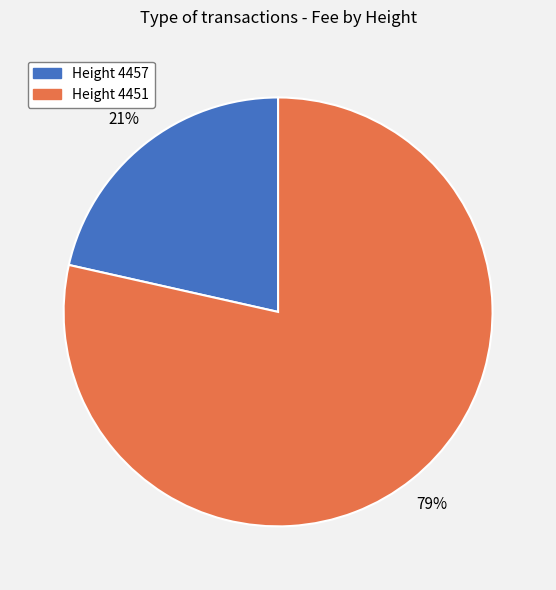

Count the number of slices in the pie.

2